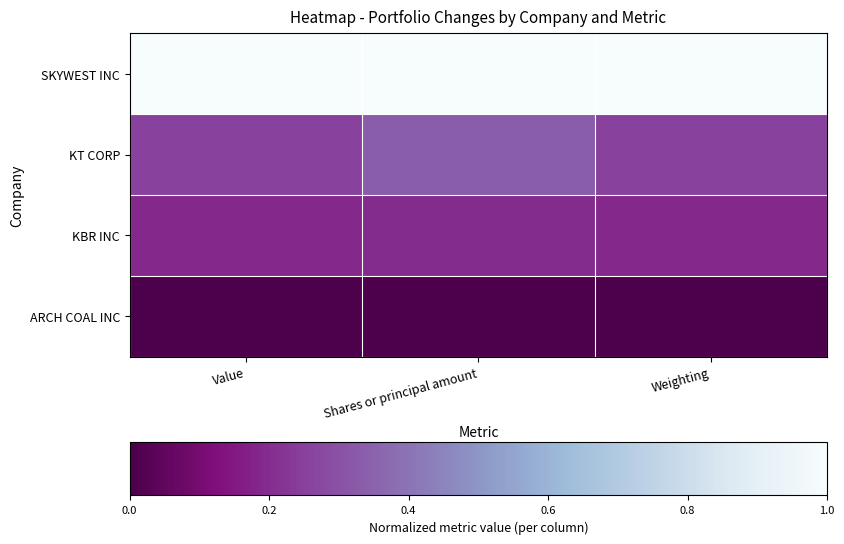

Reading right to left, what are all the values shown in this chart?

SKYWEST INC: Weighting=1.0	Shares or principal amount=1.0	Value=1.0
KT CORP: Weighting=0.3	Shares or principal amount=0.3	Value=0.3
KBR INC: Weighting=0.2	Shares or principal amount=0.2	Value=0.2
ARCH COAL INC: Weighting=0.0	Shares or principal amount=0.0	Value=0.0